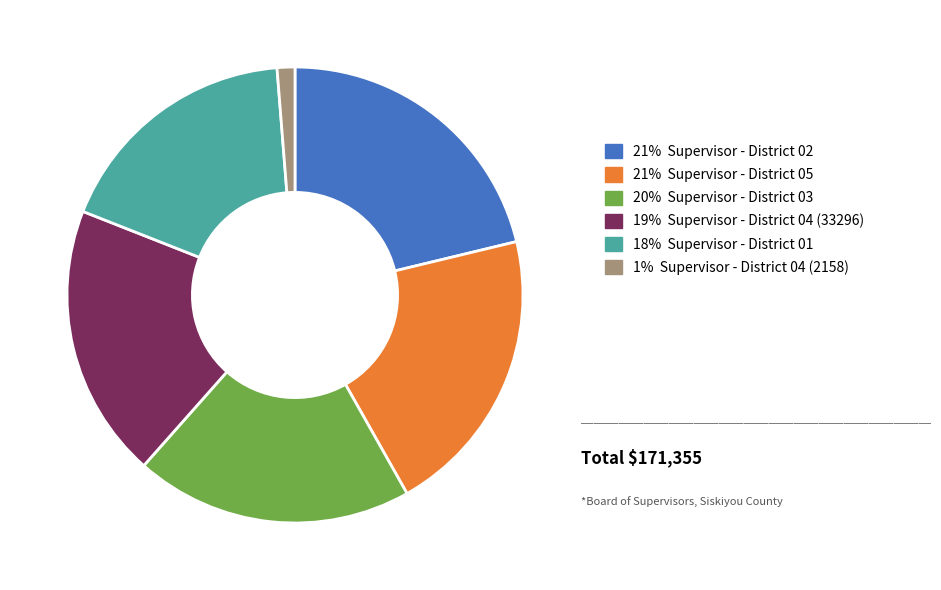

Is there a majority slice in this chart?

No